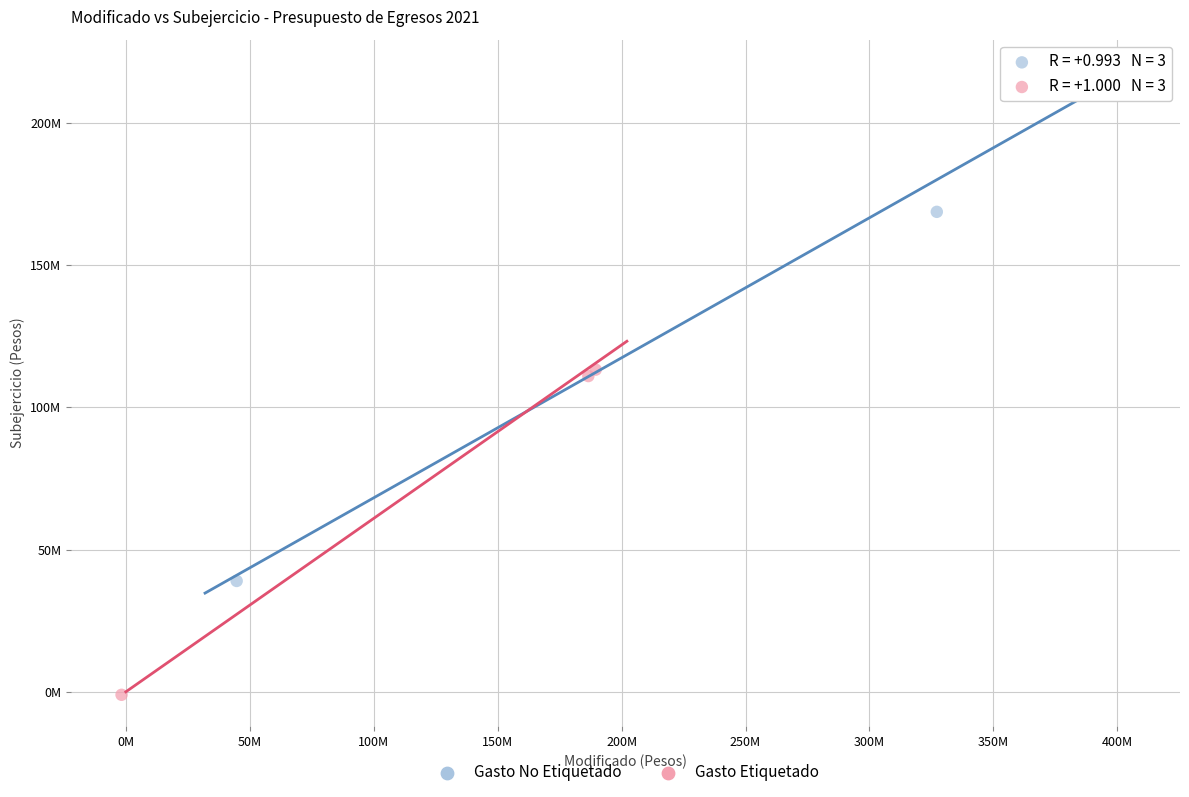

Which series has the widest spread of Y values?

Gasto No Etiquetado